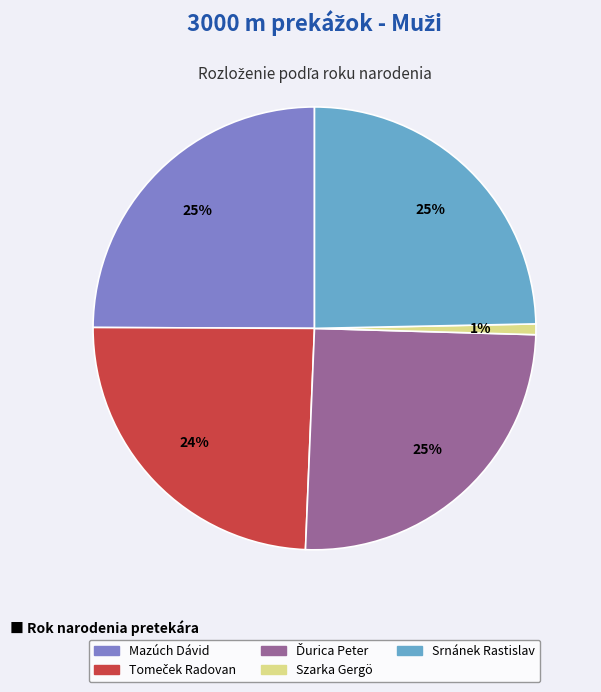

What is the smallest slice in the pie chart?

Szarka Gergö